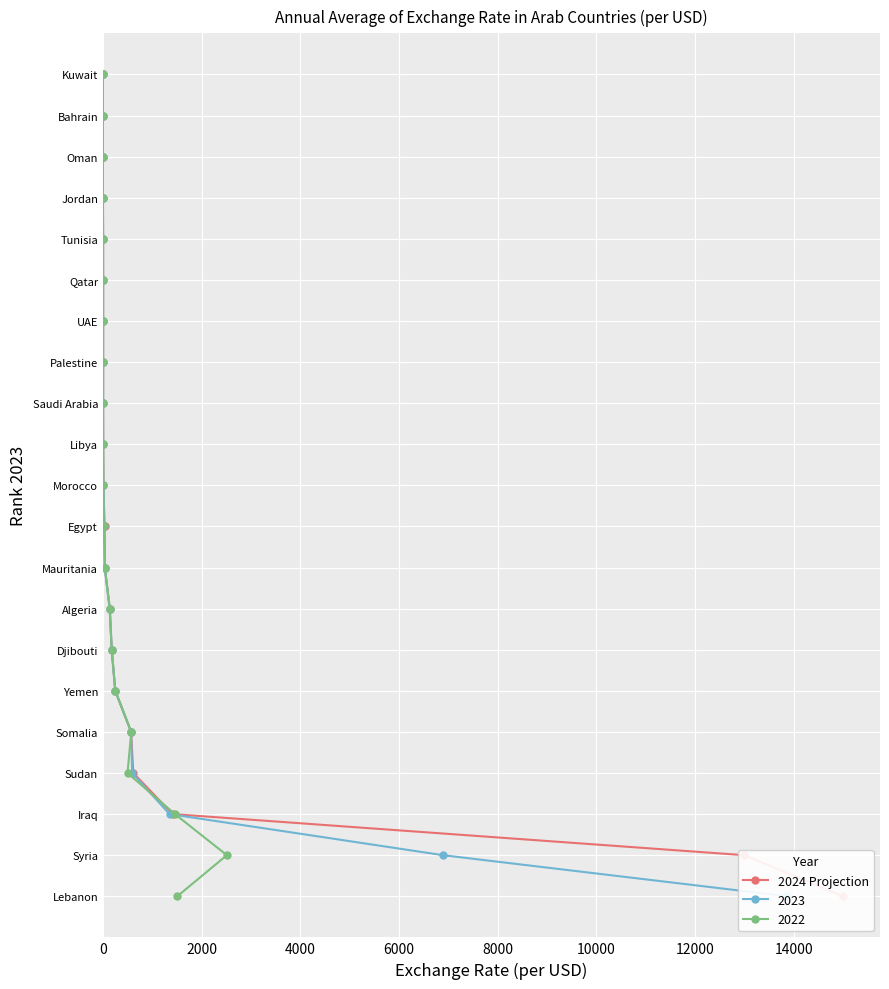

Is it true that the value at 10 is 3?

False